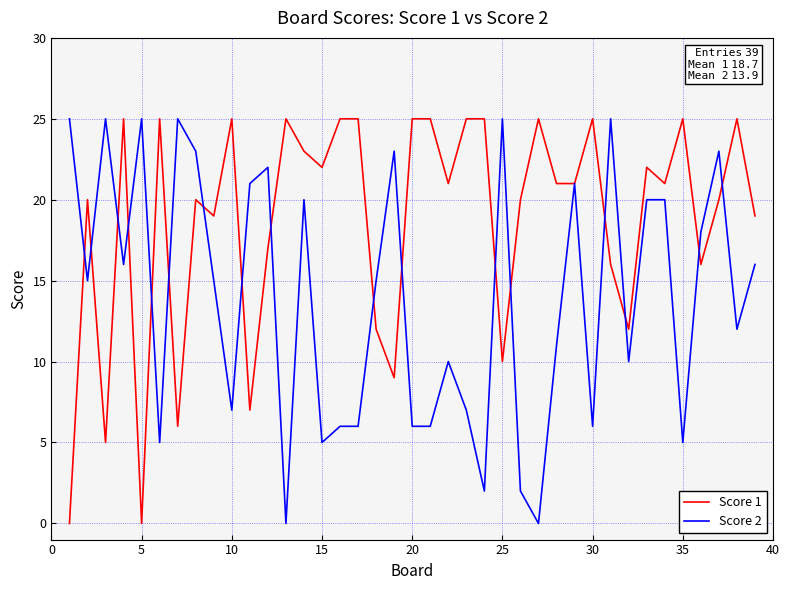

What is the maximum value shown in the chart?

25